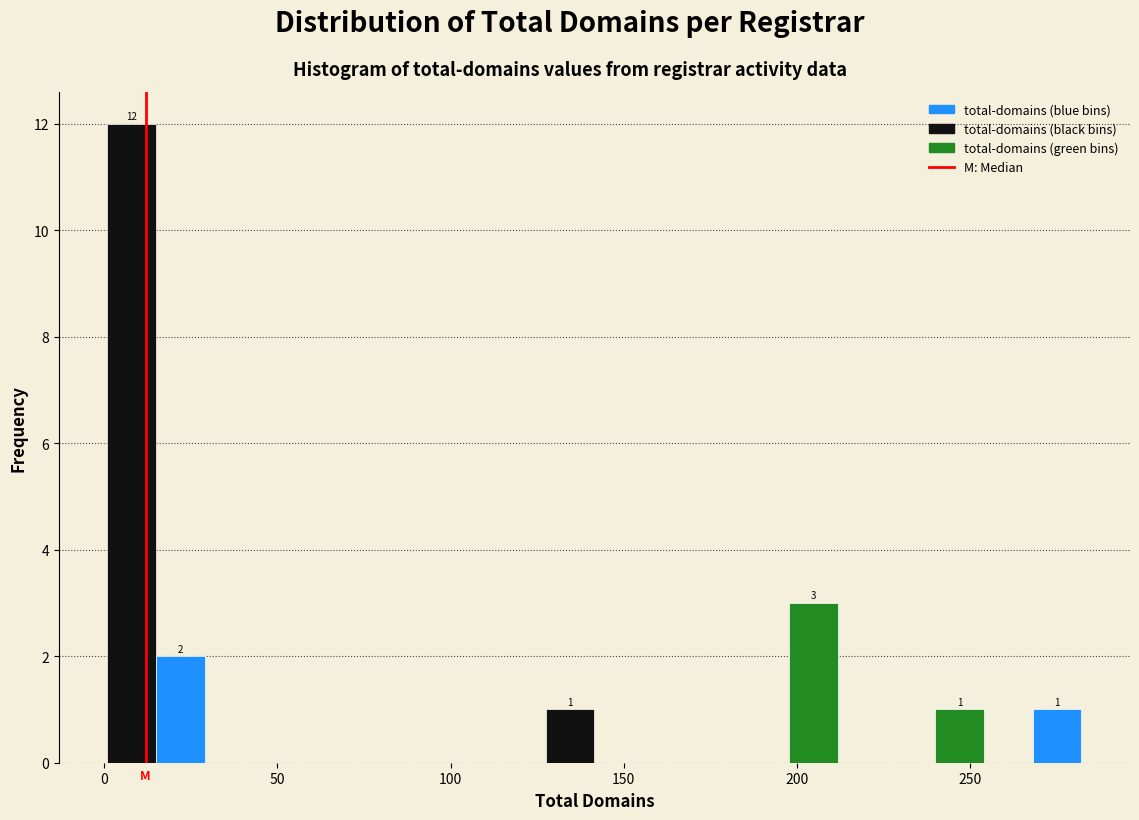

Read against the x-axis, roughly where is the centre of the tallest bar?

10